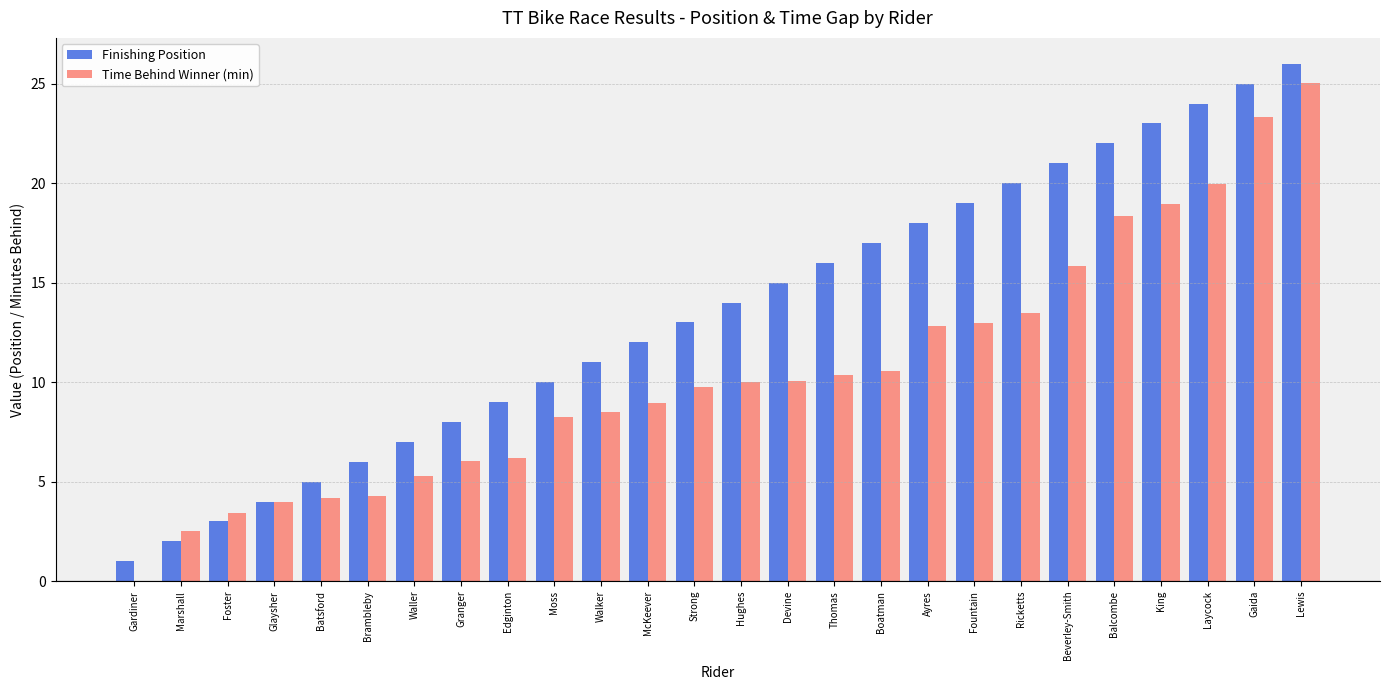

Read the Time Behind Winner (min) value at Balcombe.

18.3